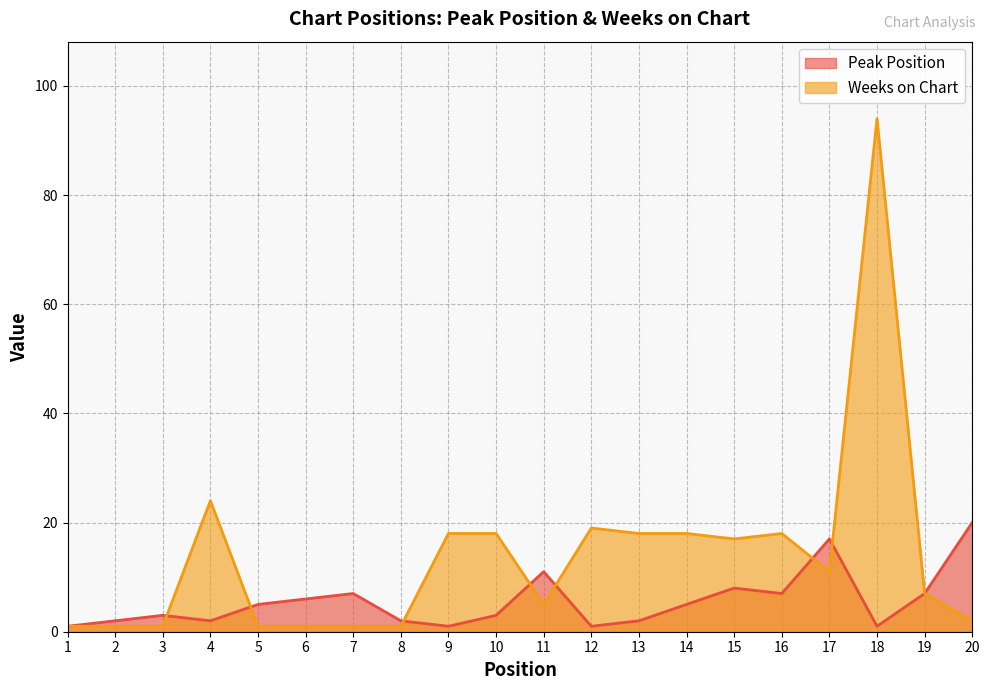

Which series changed the most between 1 and 19?

Peak Position